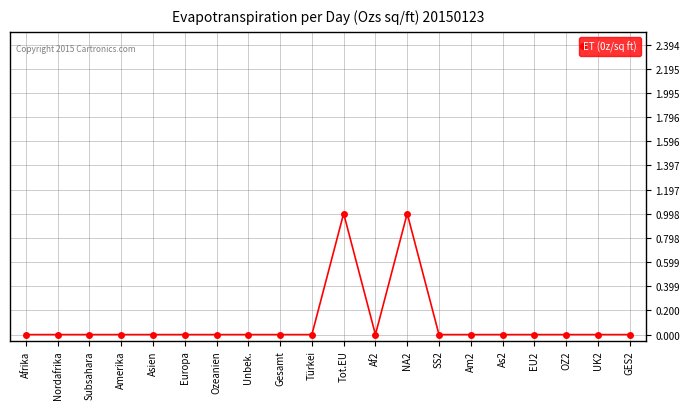

Reading left to right, what are all the values shown in this chart?

0	0	0	0	0	0	0	0	0	0	1	0	1	0	0	0	0	0	0	0